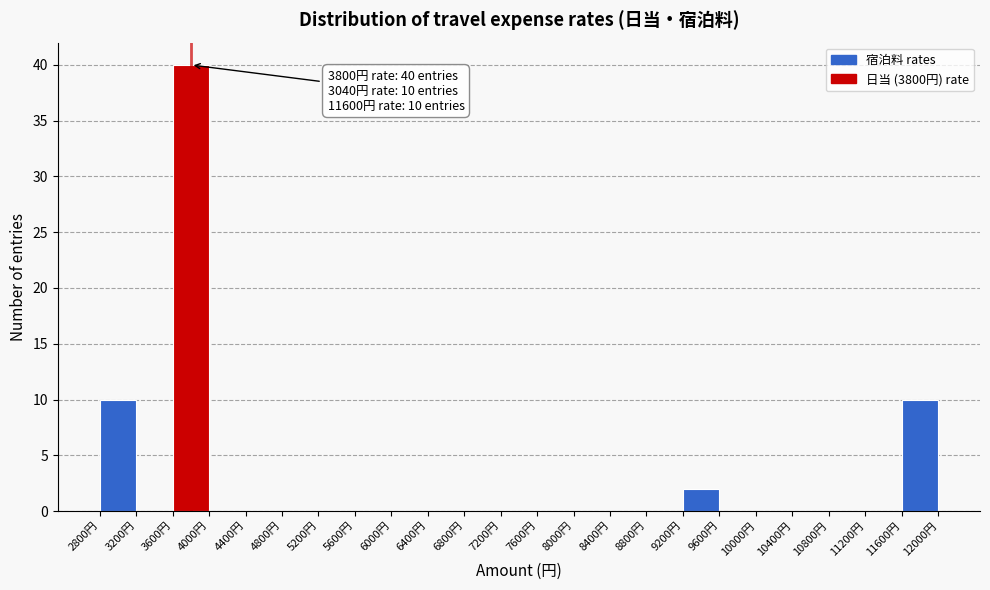

Over which range of the x-axis is the bar tallest?

3600 to 4000